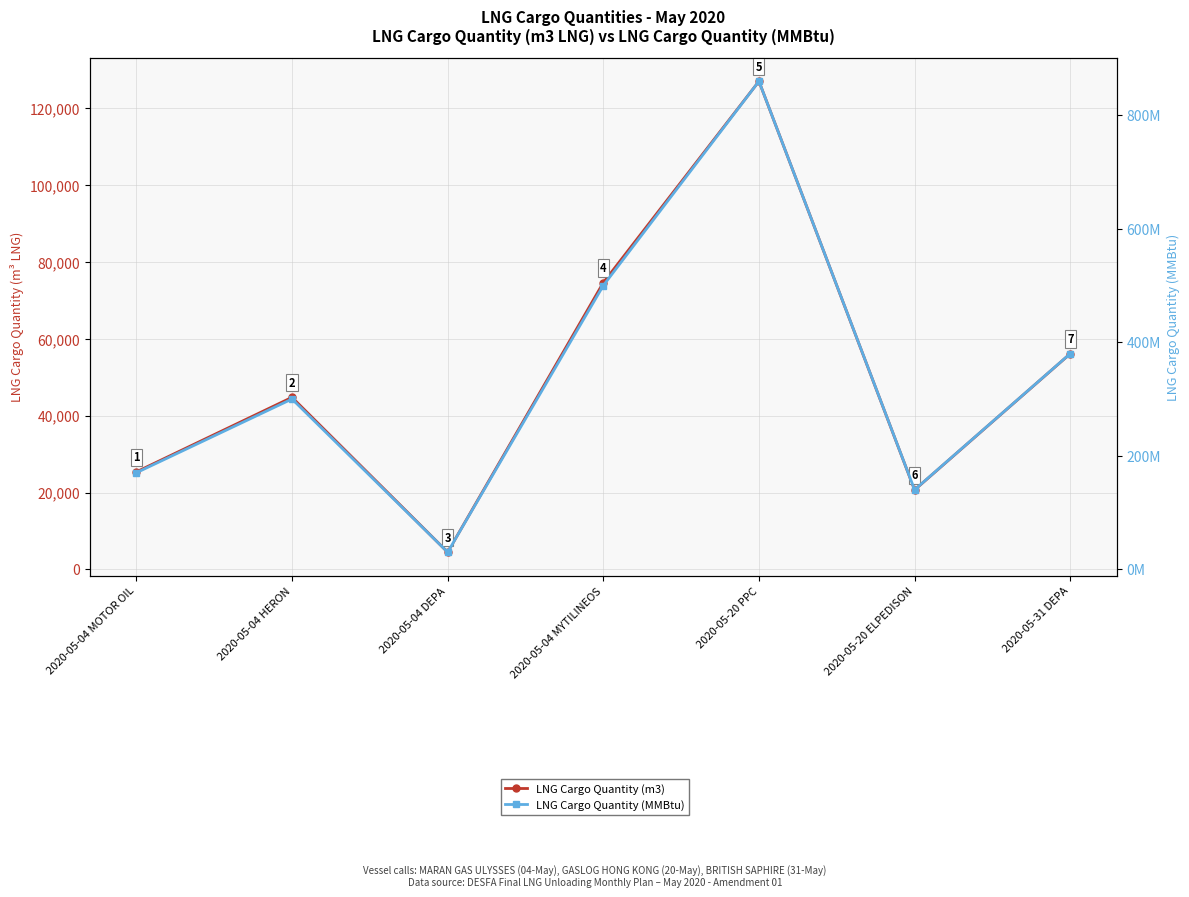

True or false: LNG Cargo Quantity (MMBtu) has more than 1 points higher than both neighbors.

True